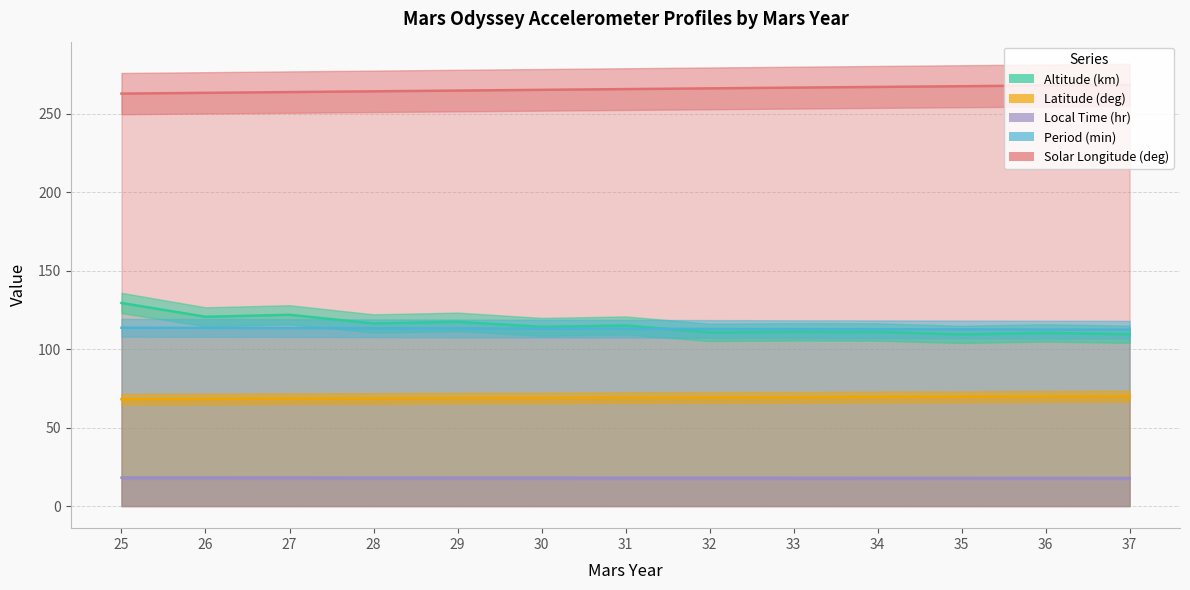

Reading left to right, what are all the values shown in this chart?

Altitude (km): 25=129.4	26=120.6	27=121.9	28=116.3	29=117.4	30=114.2	31=115.1	32=110.7	33=111.0	34=110.9	35=109.4	36=110.3	37=109.5
Latitude (deg): 25=68.1	26=68.3	27=68.4	28=68.5	29=68.8	30=68.8	31=69.1	32=69.2	33=69.3	34=69.5	35=69.6	36=69.8	37=70.0
Local Time (hr): 25=18.1	26=18.1	27=18.0	28=18.0	29=18.0	30=18.0	31=17.9	32=17.9	33=17.9	34=17.8	35=17.8	36=17.8	37=17.8
Period (min): 25=113.6	26=113.5	27=113.4	28=113.3	29=113.2	30=113.0	31=113.0	32=112.8	33=112.7	34=112.7	35=112.6	36=112.5	37=112.4
Solar Longitude (deg): 25=262.8	26=263.3	27=263.8	28=264.2	29=264.7	30=265.2	31=265.7	32=266.1	33=266.6	34=267.1	35=267.5	36=267.9	37=268.4